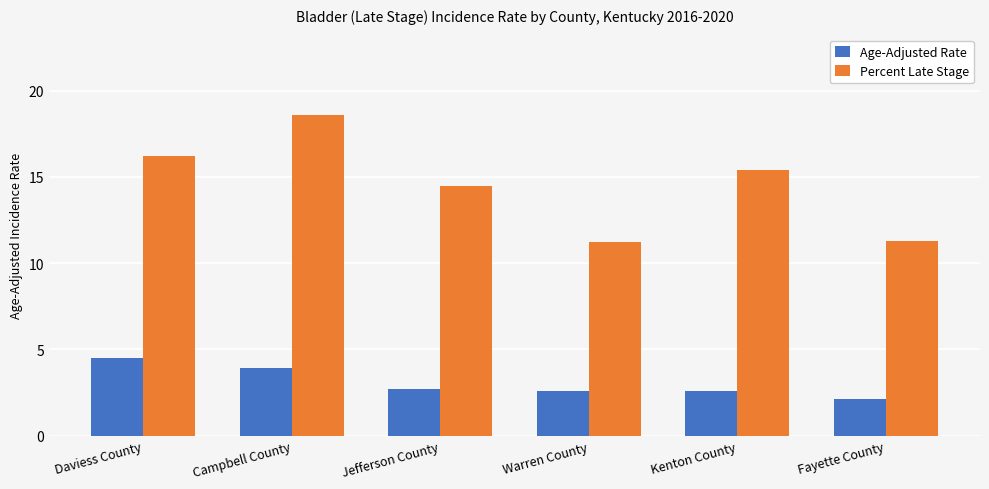

Reading left to right, what are all the values shown in this chart?

Age-Adjusted Rate: Daviess County=4.5	Campbell County=3.9	Jefferson County=2.7	Warren County=2.6	Kenton County=2.6	Fayette County=2.1
Percent Late Stage: Daviess County=16.2	Campbell County=18.6	Jefferson County=14.5	Warren County=11.2	Kenton County=15.4	Fayette County=11.3